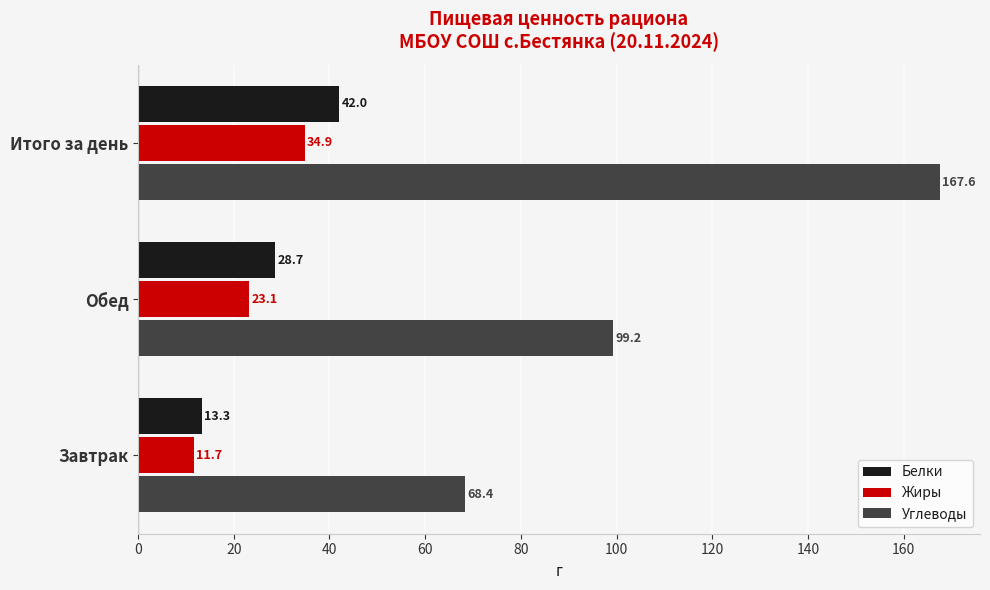

List the labels in order of Жиры value, largest first.

Итого за день, Обед, Завтрак